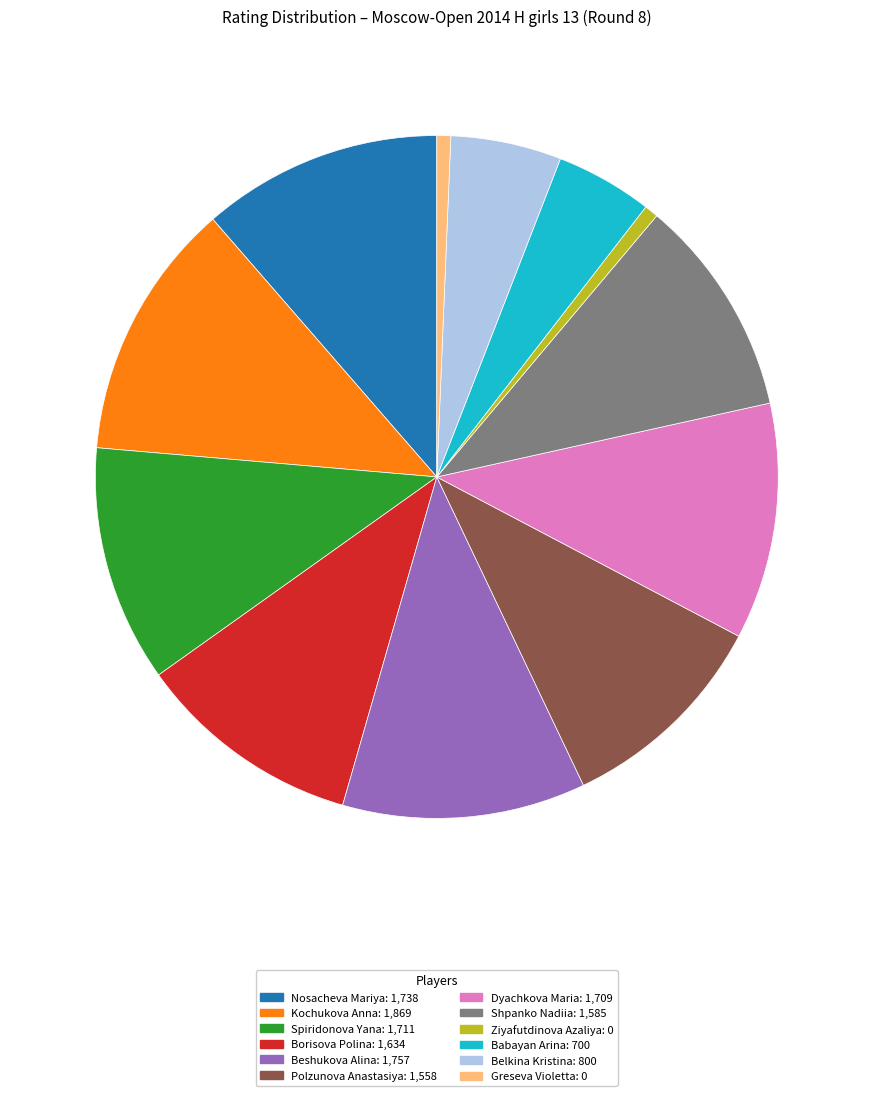

Which has a higher value, Polzunova Anastasiya or Beshukova Alina?

Beshukova Alina